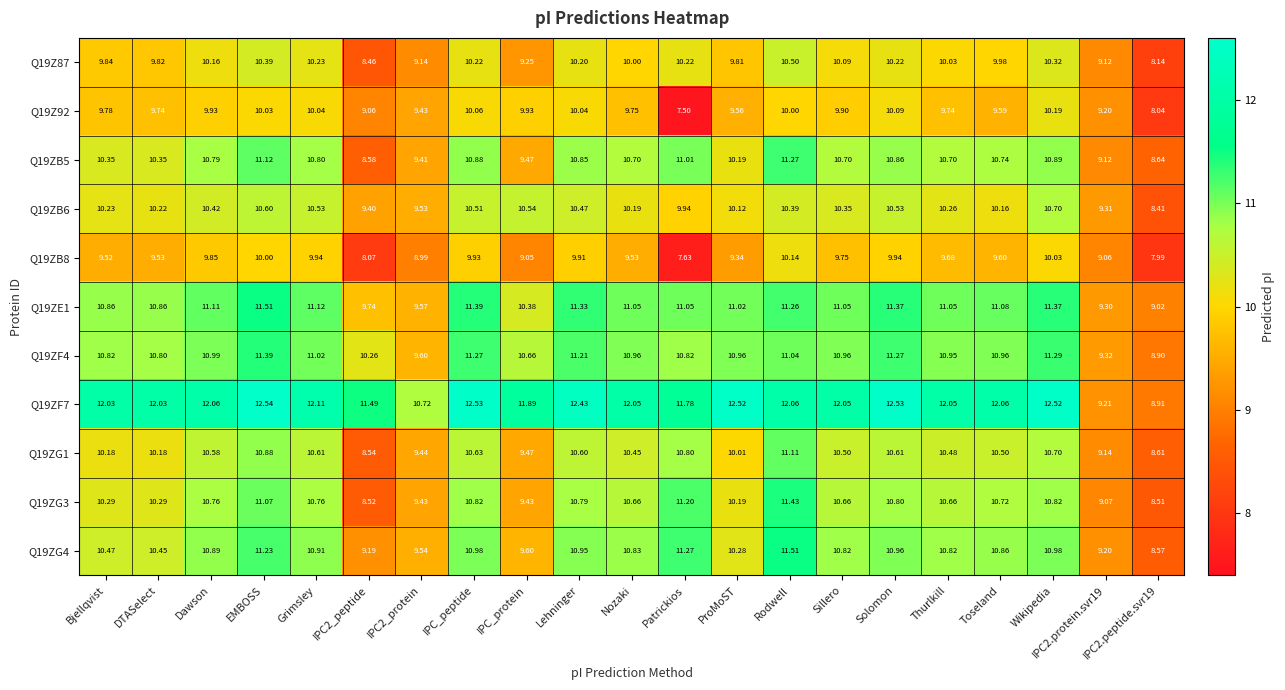

Where does the Q19ZB6 series first go above 10?

Bjellqvist